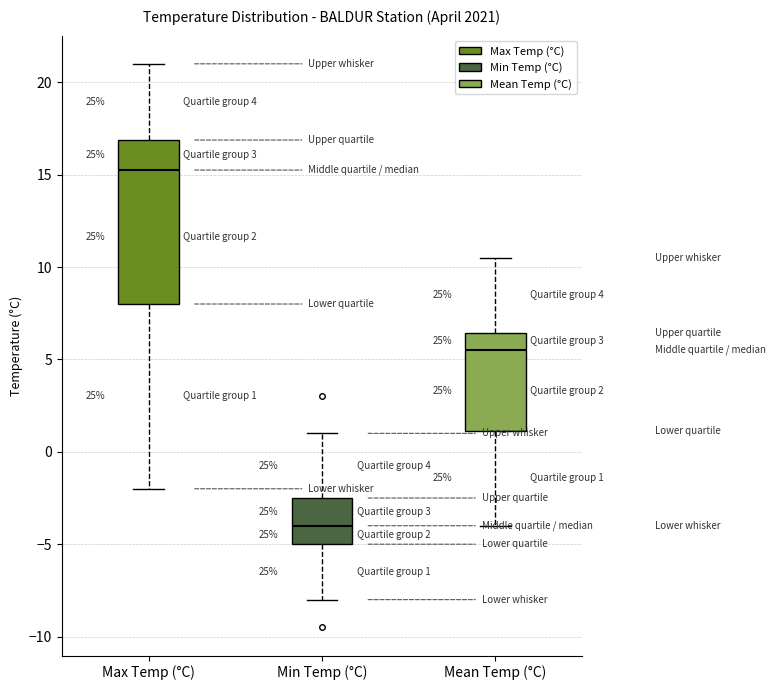

Which box has the lowest median line?

Min Temp (°C)